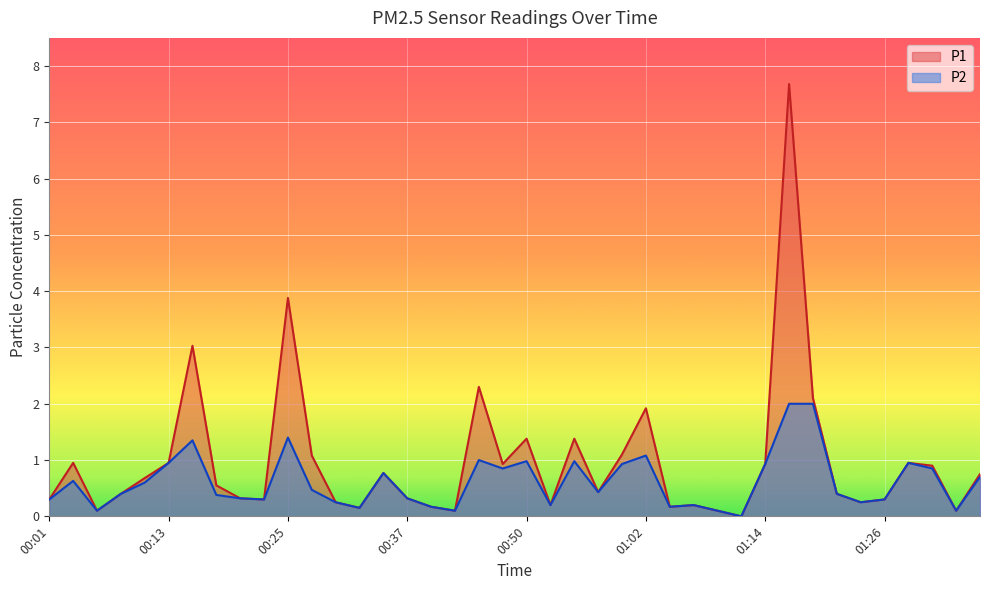

What is the label of the 1st point from the left?

00:01